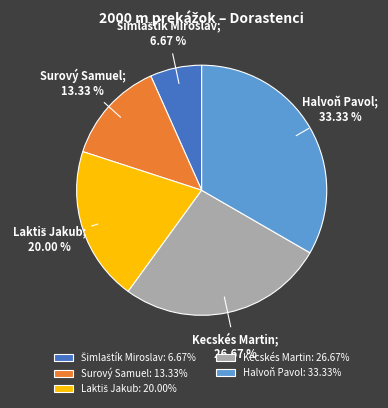

Does Surový Samuel: 13.33% account for over 50% of the chart?

No